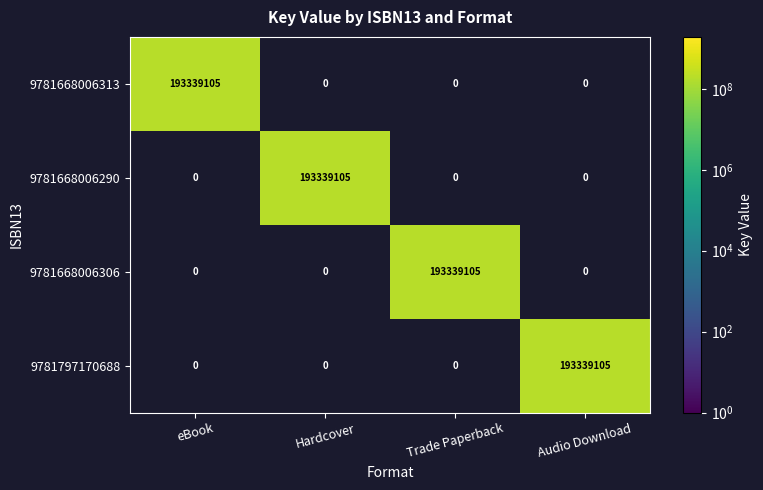

What is the greatest value displayed?

193339105